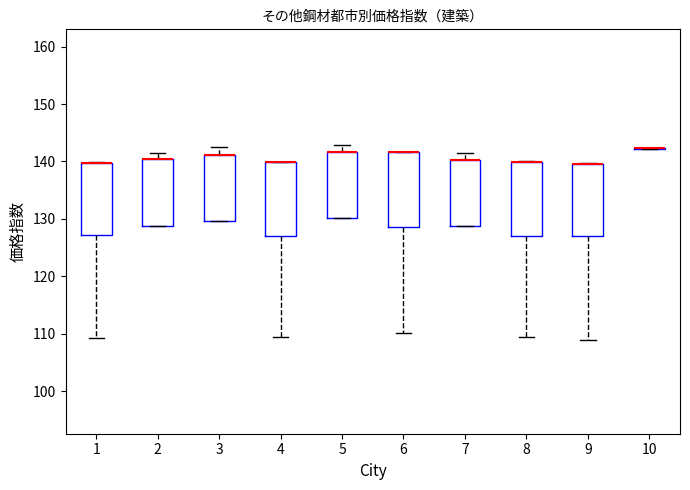

Reading left to right, read every box against the y-axis: the position of its median line, the range the box covers, and the ends of its whiskers. The values are not printed on the chart, so give them approximately, as read against the axis.

1: median 140 (drawn on the box's upper edge), box 127 to 140, whiskers 109 to 140
2: median 140 (drawn on the box's upper edge), box 129 to 140, whiskers 129 to 142
3: median 141 (drawn on the box's upper edge), box 130 to 141, whiskers 130 to 143
4: median 140 (drawn on the box's upper edge), box 127 to 140, whiskers 109 to 140
5: median 142 (drawn on the box's upper edge), box 130 to 142, whiskers 130 to 143
6: median 142 (drawn on the box's upper edge), box 129 to 142, whiskers 110 to 142
7: median 140 (drawn on the box's upper edge), box 129 to 140, whiskers 129 to 141
8: median 140 (drawn on the box's upper edge), box 127 to 140, whiskers 109 to 140
9: median 140 (drawn on the box's upper edge), box 127 to 140, whiskers 109 to 140
10: box collapsed to a line at 142, whiskers 142 to 142